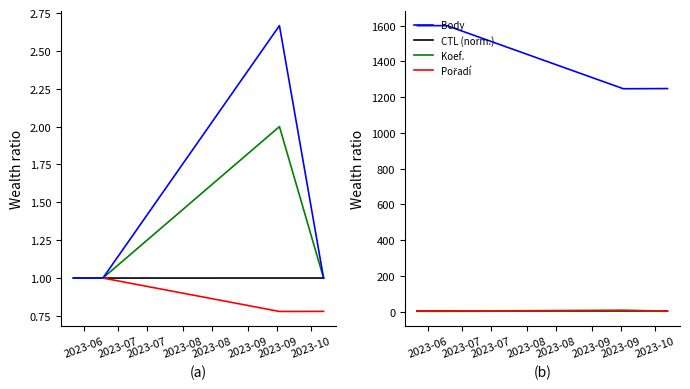

Which series has the largest range (max minus min)?

Body